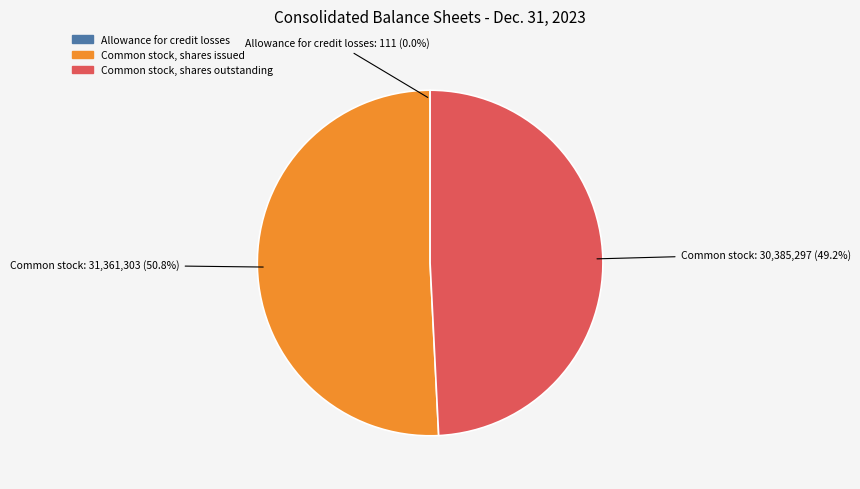

Is the sum of Common stock, shares outstanding and Common stock, shares issued greater than half?

Yes